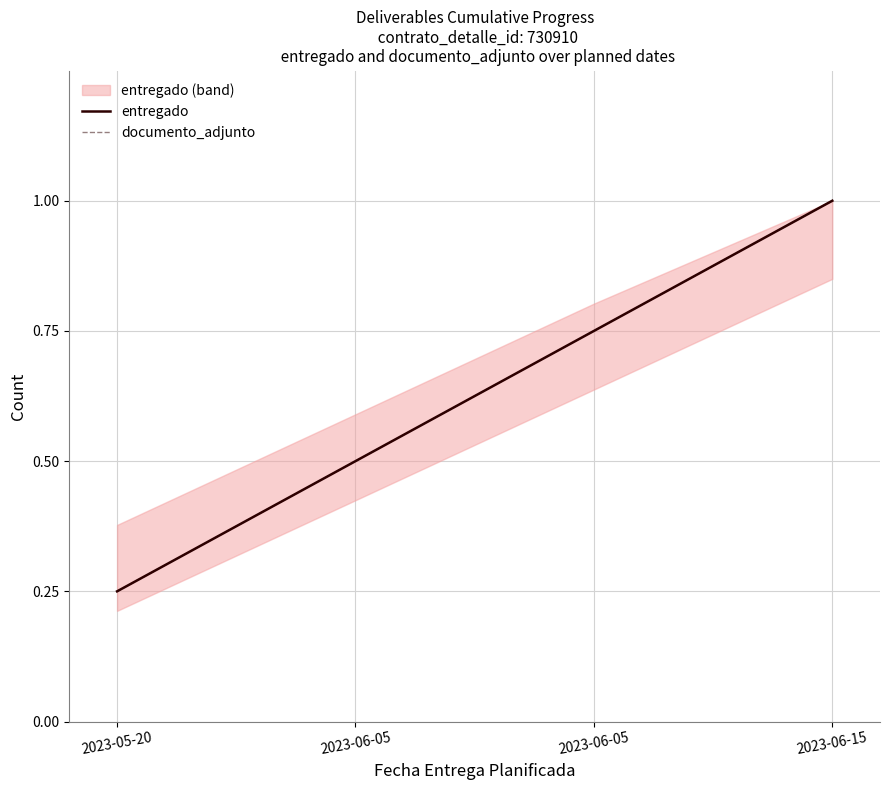

Between 2023-05-20 and 2023-06-05, which is larger?

2023-06-05